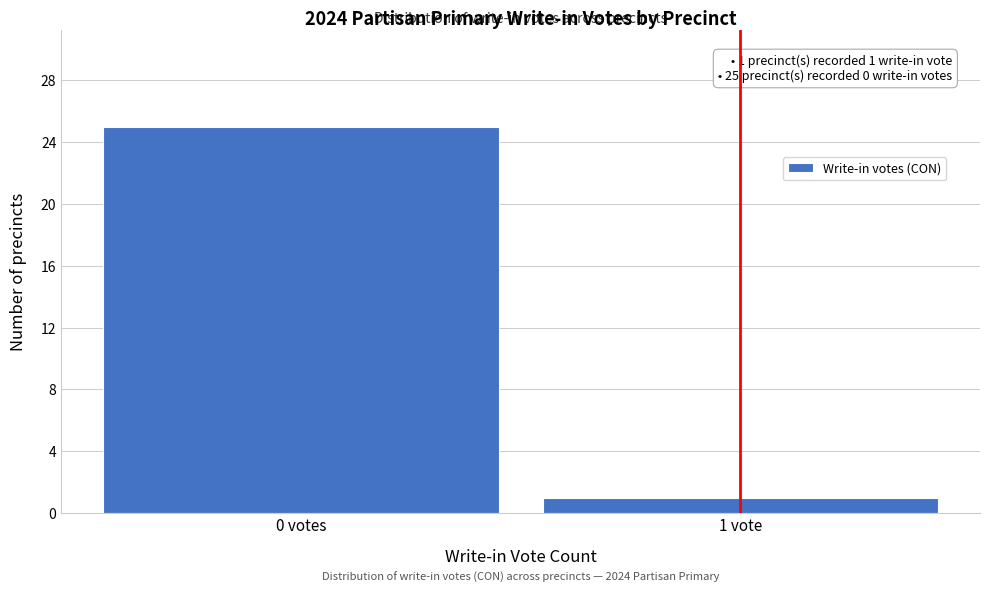

Reading left to right, list all the values displayed in this chart.

25	1